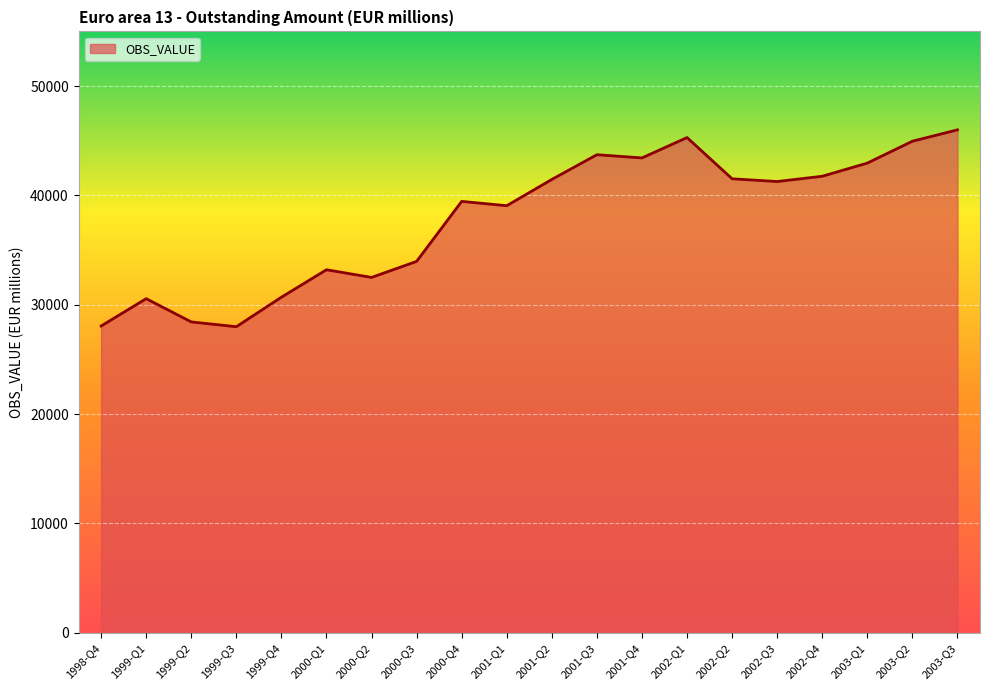

At which label does the data first exceed 41267?

2001-Q2